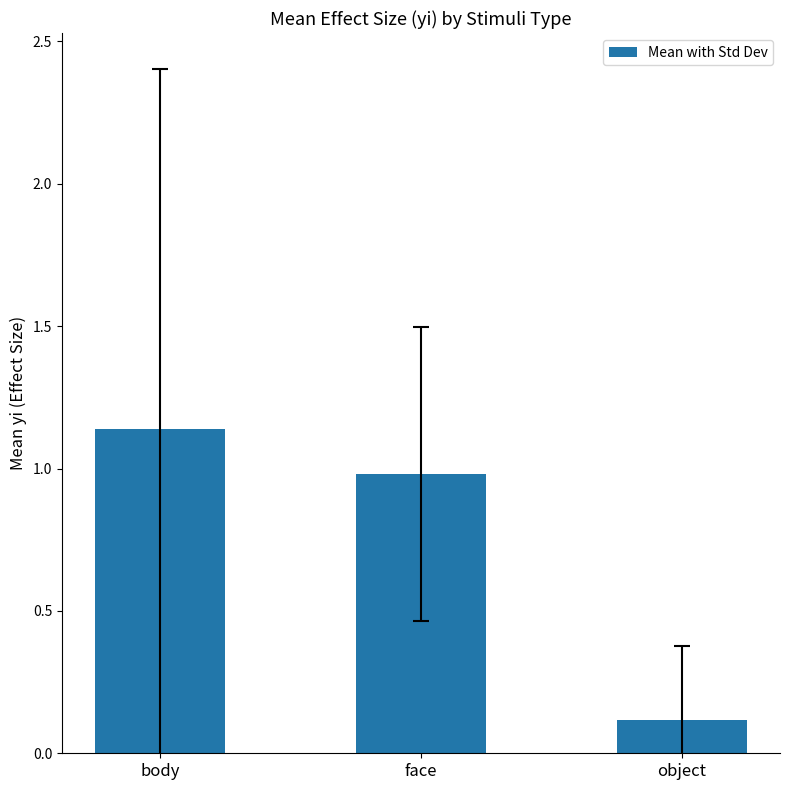

What is the label of the 3rd bar from the right?

body